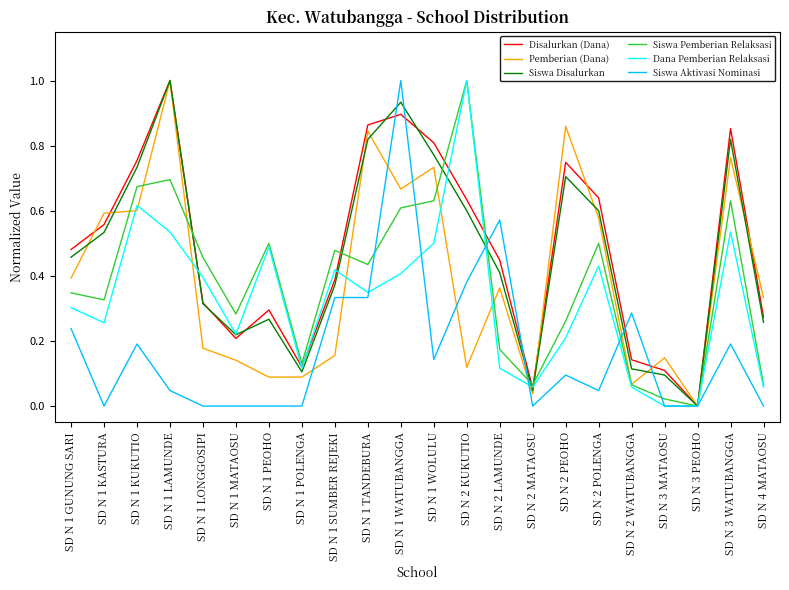

Between SD N 1 PEOHO and SD N 1 POLENGA, which series saw the biggest shift?

Dana Pemberian Relaksasi